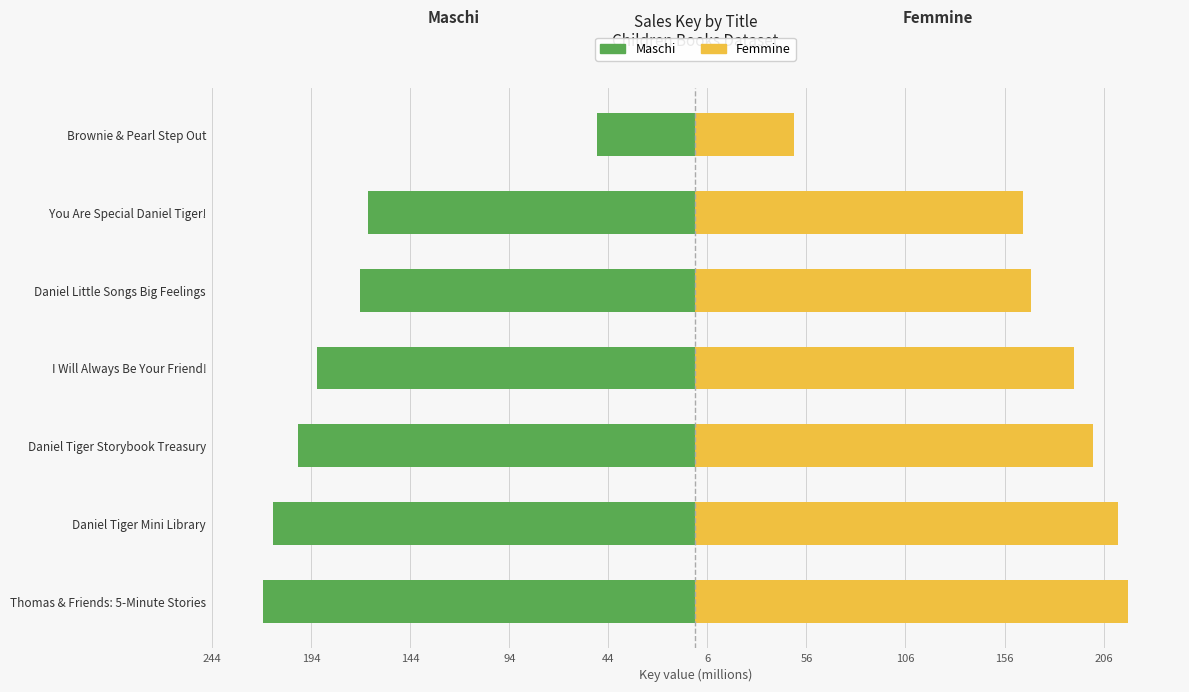

Reading left to right, extract all data points from this chart.

Maschi: -218.4	-213.1	-200.5	-191.3	-169.3	-165.6	-50.0
Femmine: 218.4	213.1	200.5	191.3	169.3	165.6	50.0